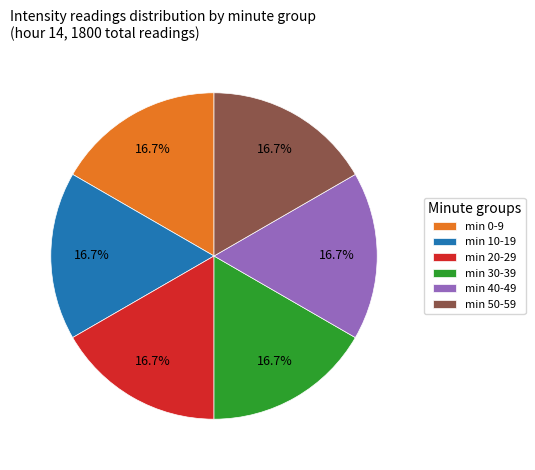

How many slices are in this pie chart?

6